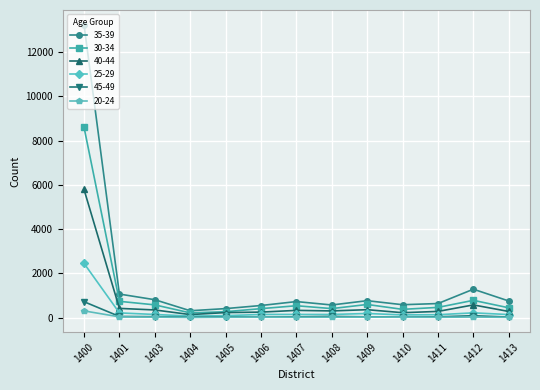

In 20-24, how many points are lower than both neighbors (excluding endpoints)?

3